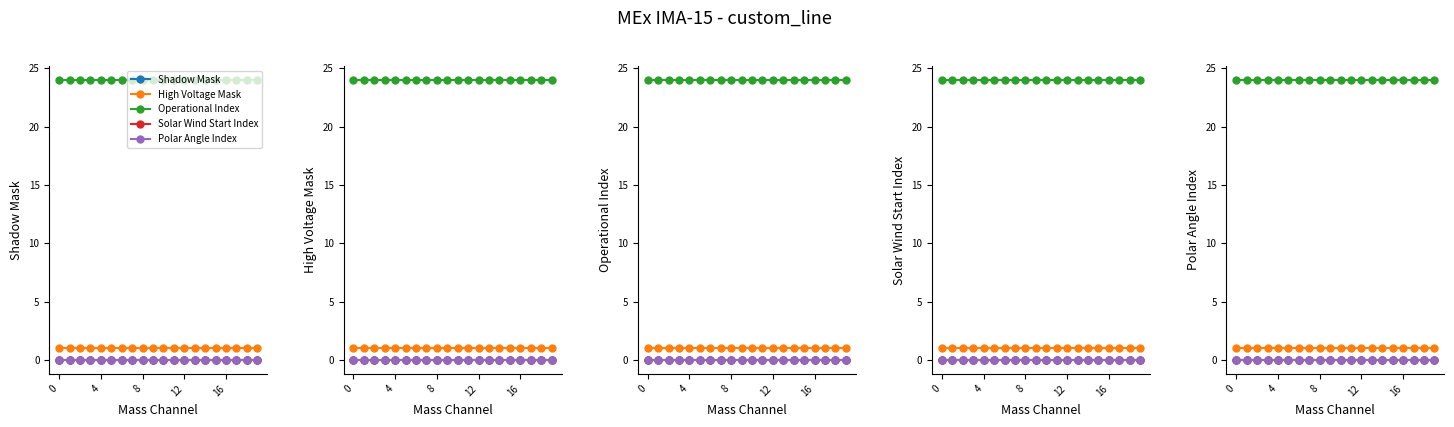

The Shadow Mask series shows 0 at 6. True or false?

True